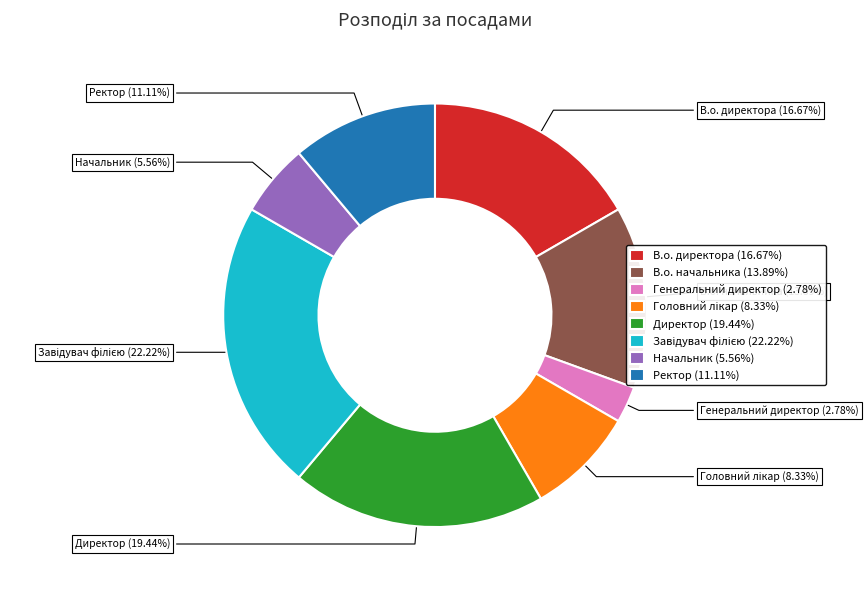

Which slice is the smallest?

Генеральний директор